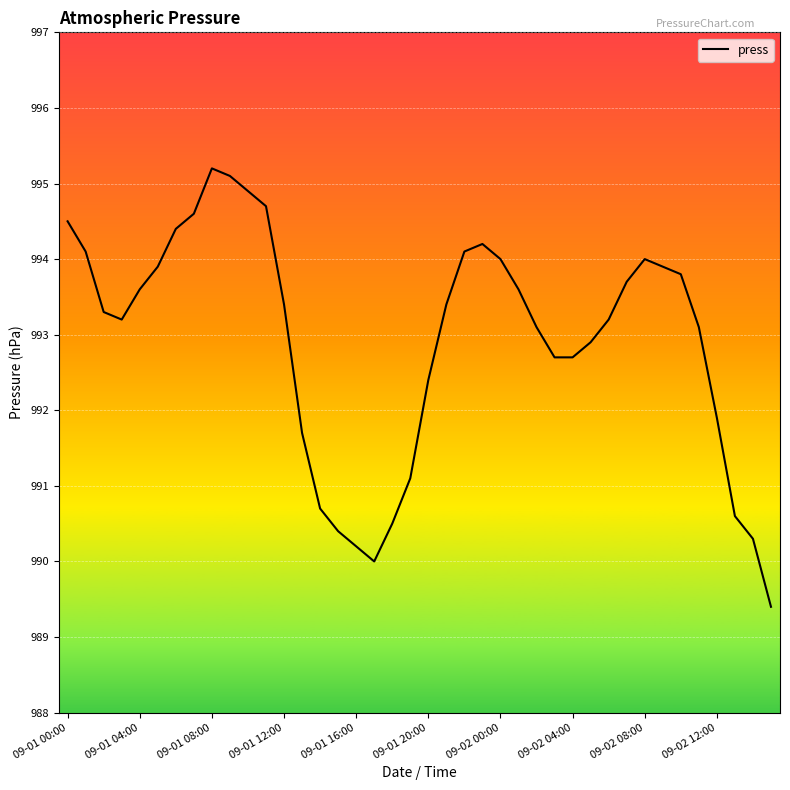

What is the minimum value shown in the chart?

989.4